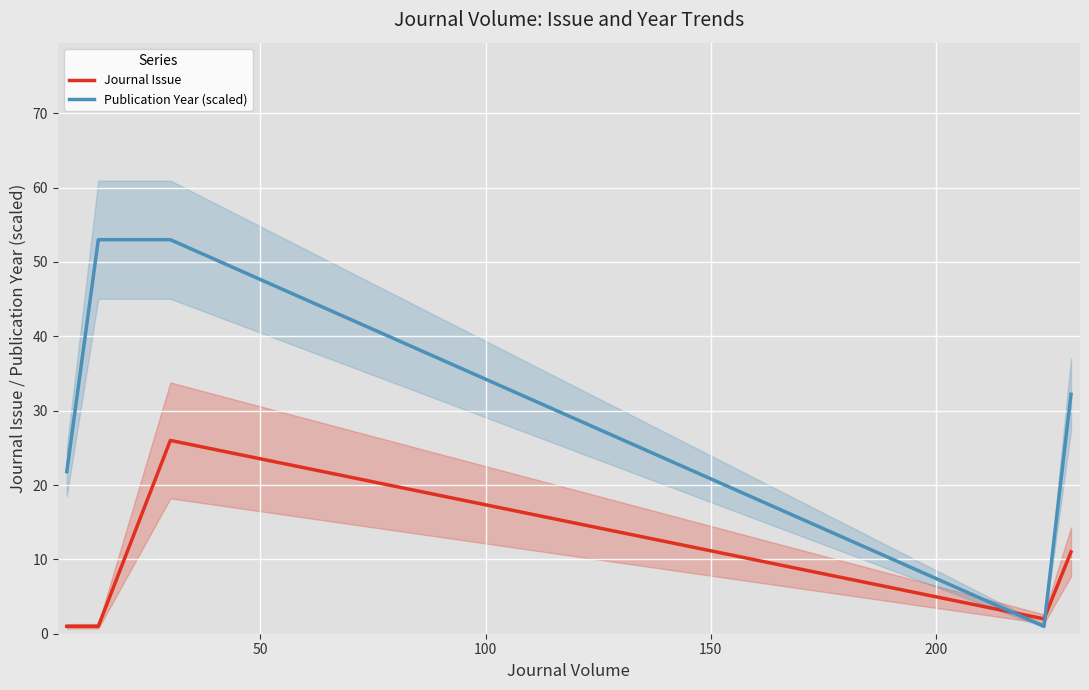

What is the highest value of the Publication Year (scaled) series?

53.0